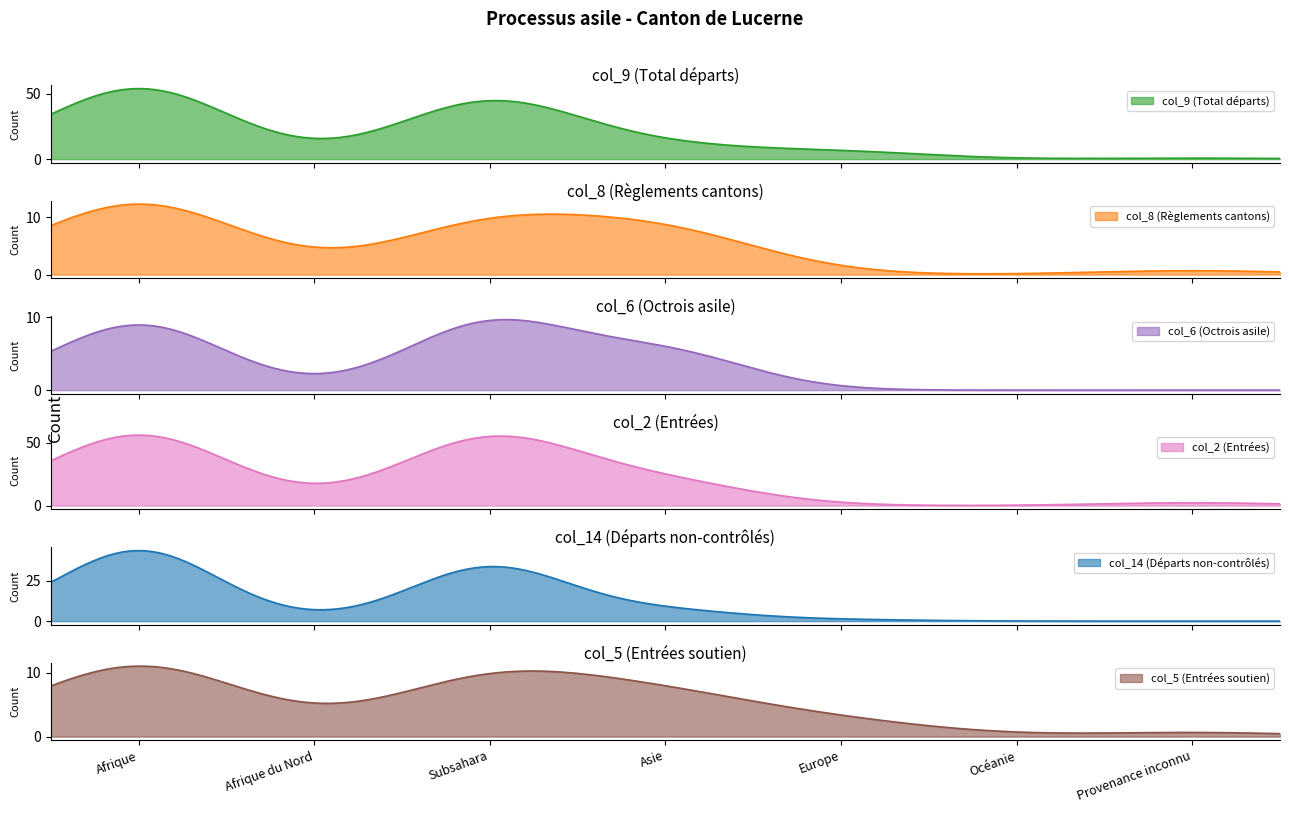

What is the sum of all col_14 (Départs non-contrôlés) values?

5091.6